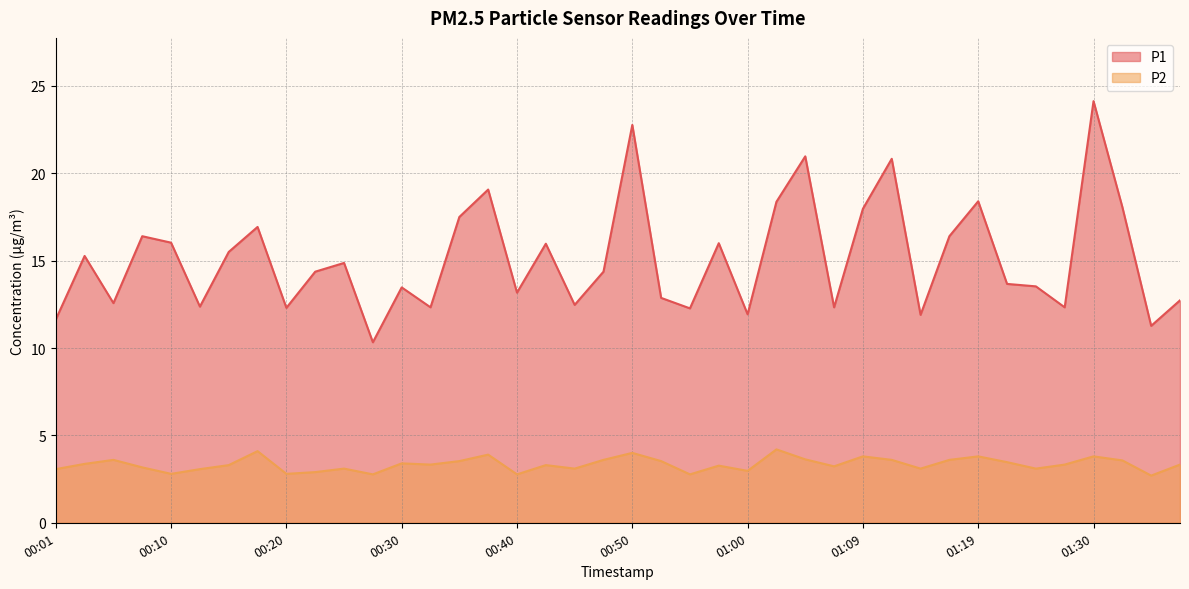

What position from the right is 00:25?

30